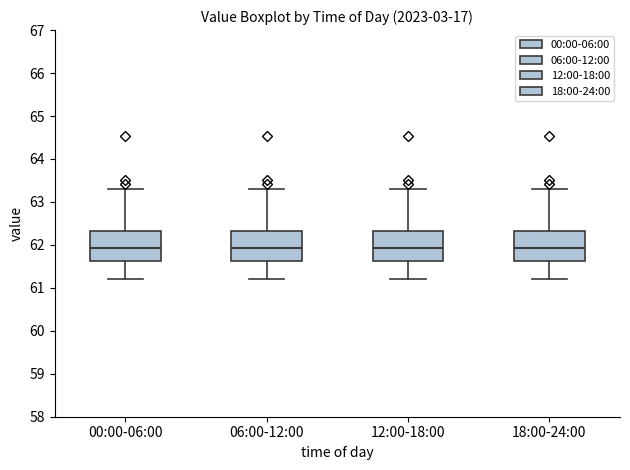

Reading left to right, transcribe this box plot: for each box, give where its median line is, the range the box spans, and where its two whiskers end, as read against the y-axis. The values are not printed on the chart, so give them approximately, as read against the axis.

00:00-06:00: median 61.9, box 61.6 to 62.3, whiskers 61.2 to 63.3
06:00-12:00: median 61.9, box 61.6 to 62.3, whiskers 61.2 to 63.3
12:00-18:00: median 61.9, box 61.6 to 62.3, whiskers 61.2 to 63.3
18:00-24:00: median 61.9, box 61.6 to 62.3, whiskers 61.2 to 63.3